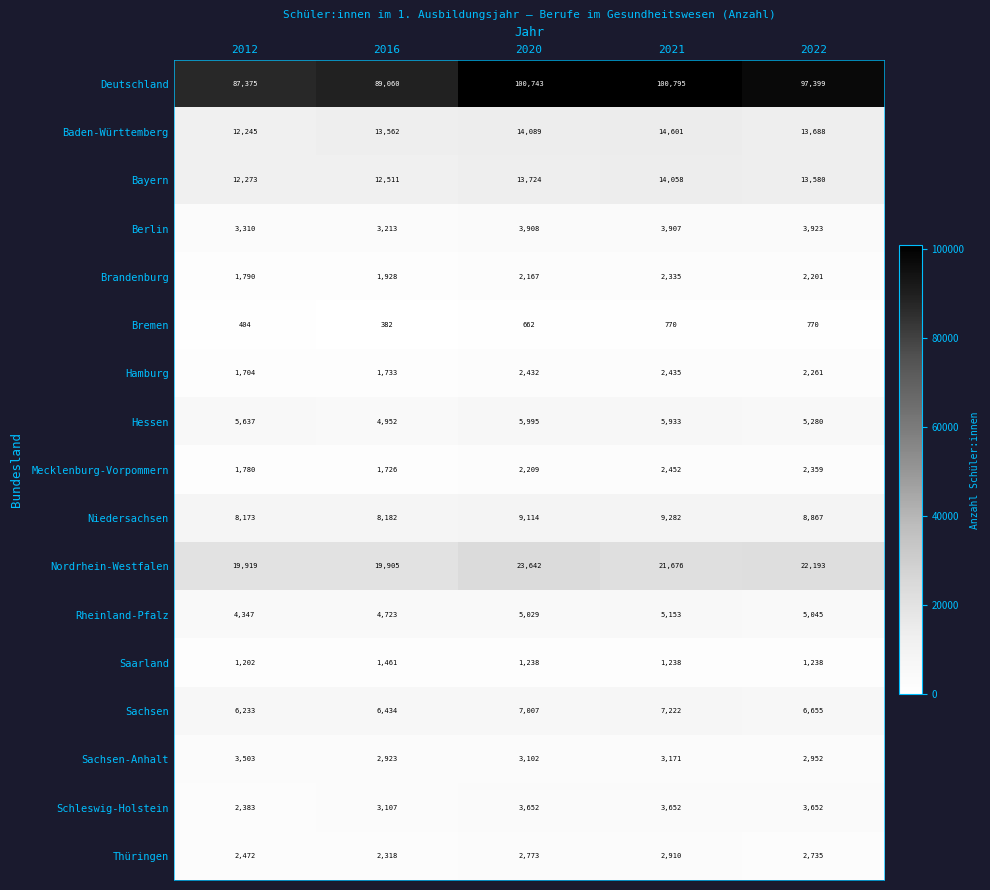

Which series has the widest spread of values?

Deutschland